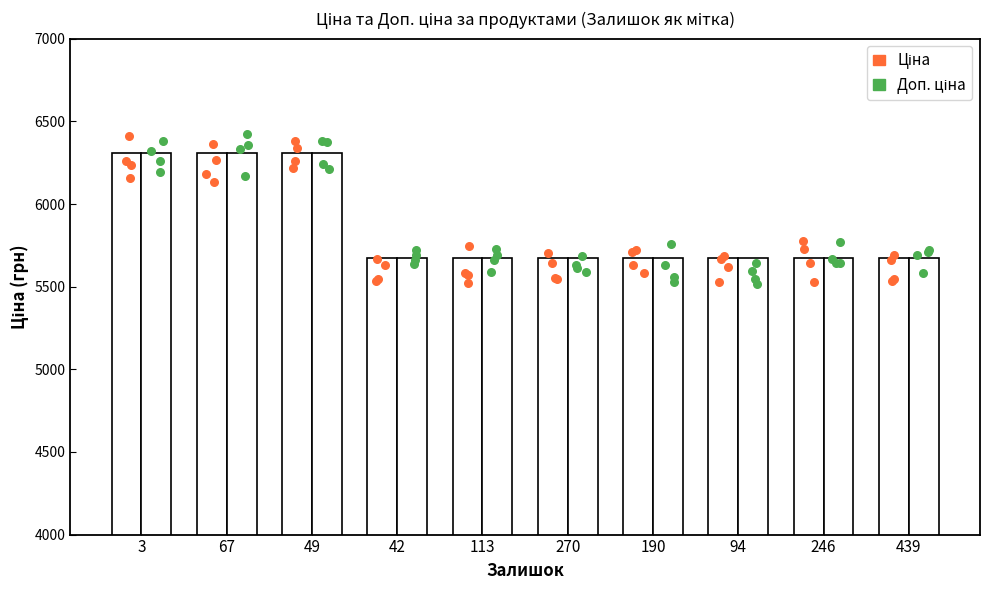

Which series contains the highest Y value?

Ціна